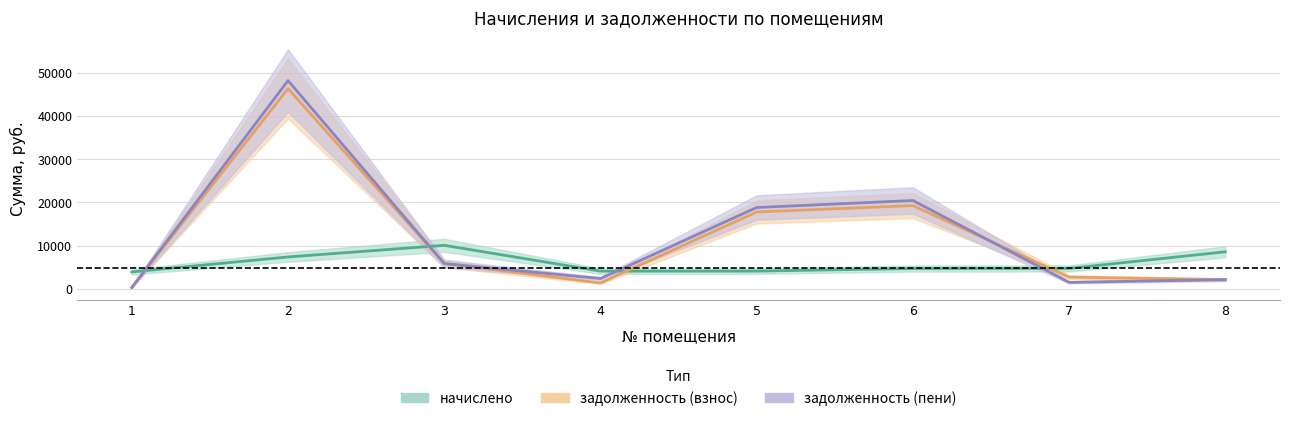

What is the value of the начислено point at the 4th from the left?

4118.4